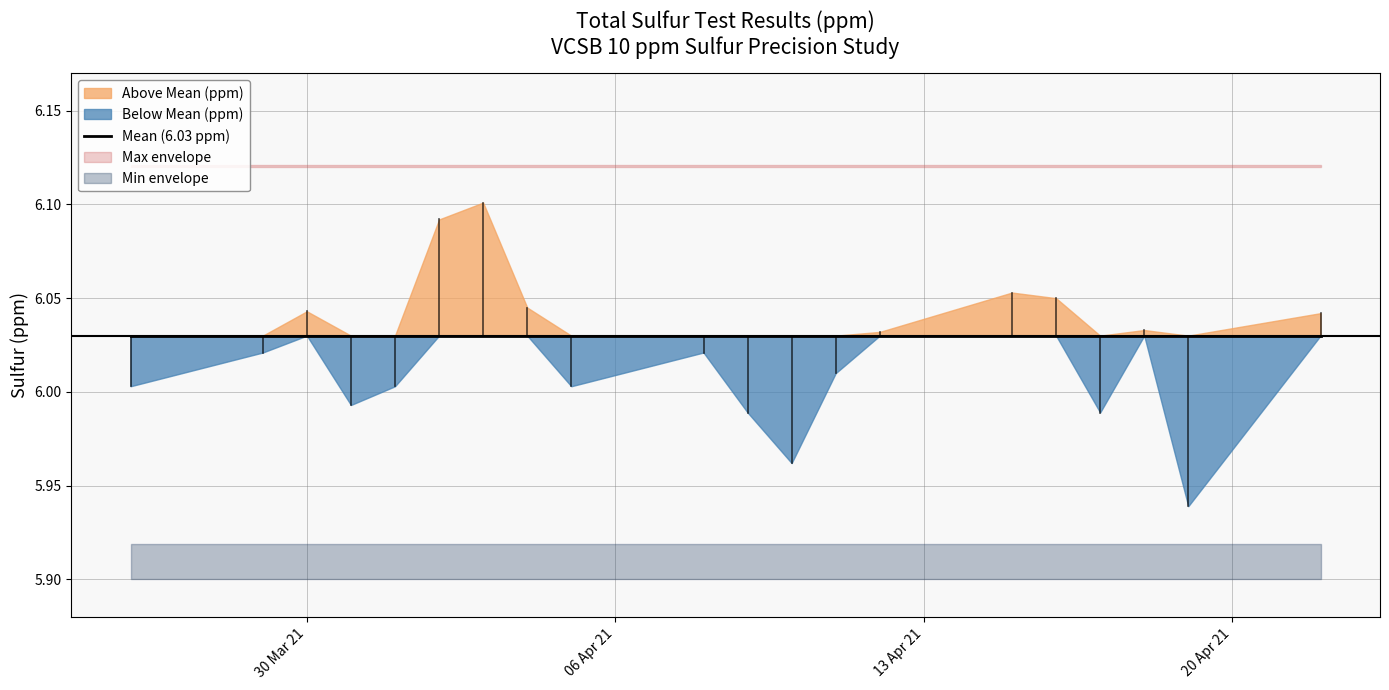

Reading left to right, list all the values displayed in this chart.

6.0	6.0	6.0	6.0	6.0	6.1	6.1	6.0	6.0	6.0	6.0	6.0	6.0	6.0	6.1	6.0	6.0	6.0	5.9	6.0